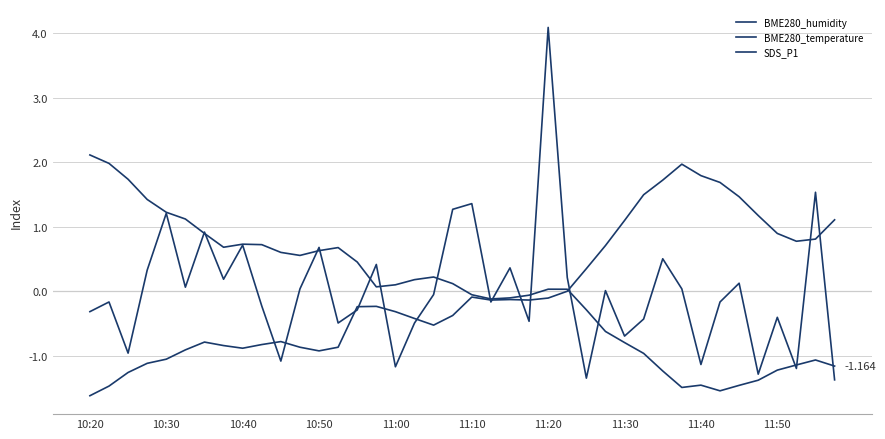

How many intersections are there between BME280_humidity and BME280_temperature?

1